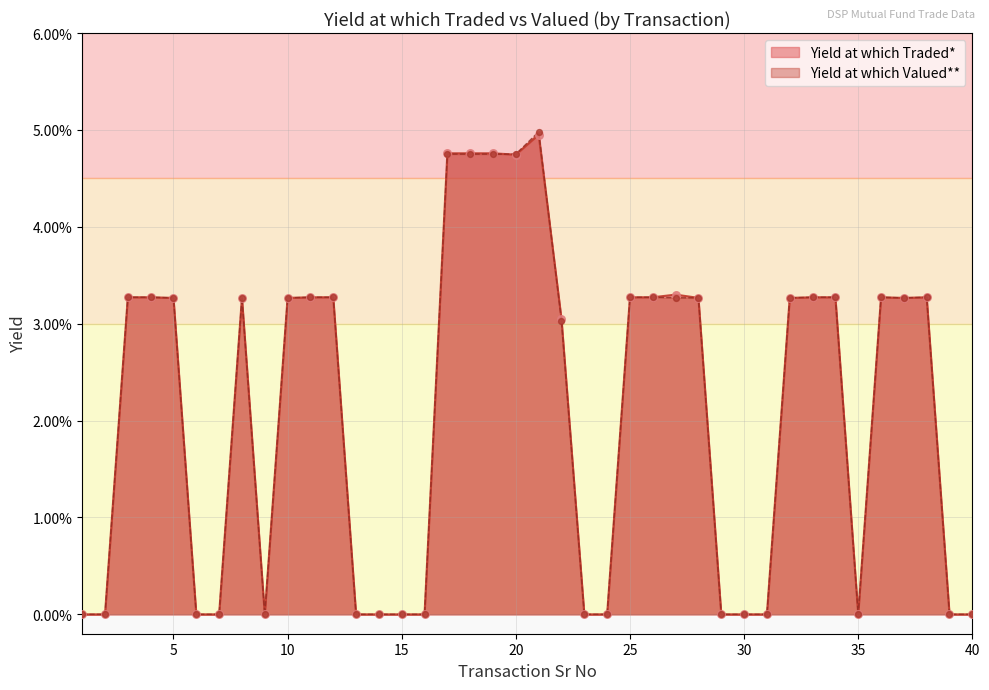

Which series reaches the maximum Y coordinate?

Yield at which Valued* *